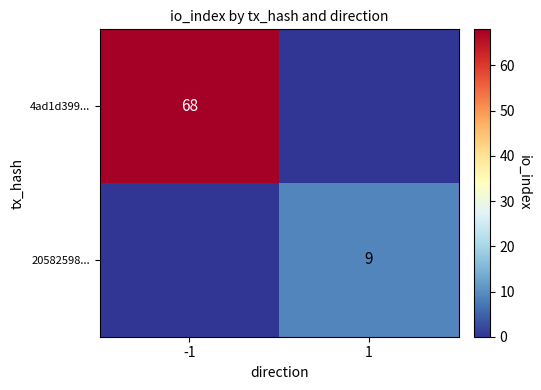

The value of 4ad1d399... at -1 is 44. True or false?

False